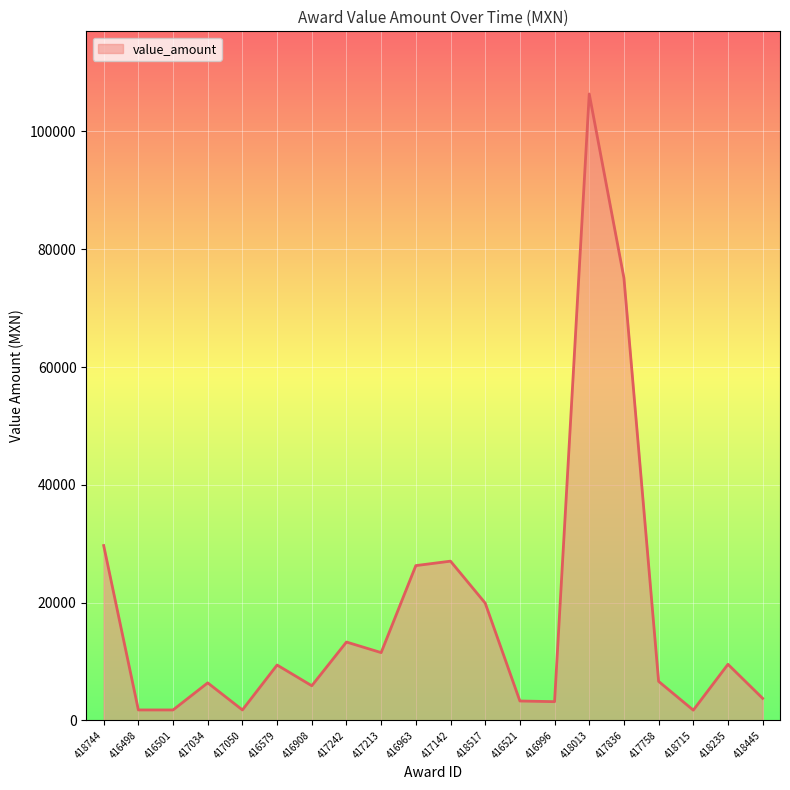

Is it true that the value at 417758 is 6612.0?

True